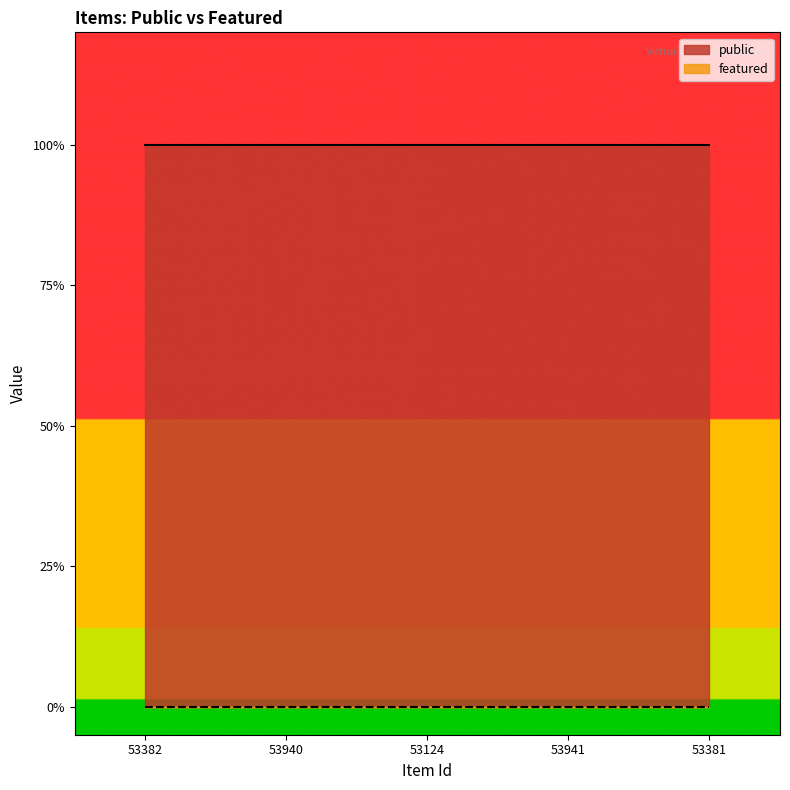

True or false: public and featured intersect in this chart.

False